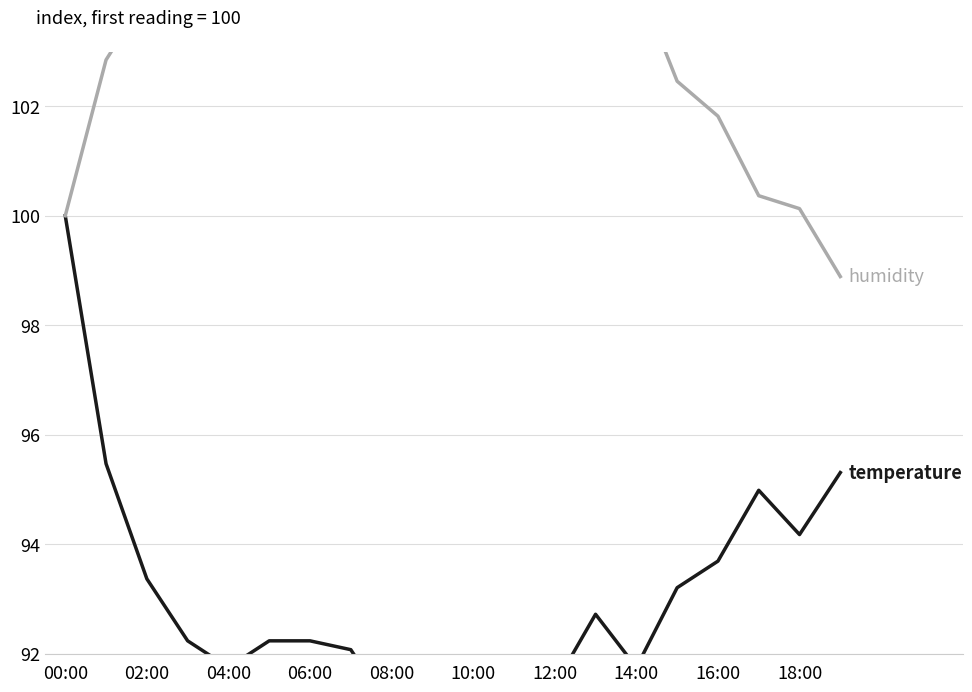

List the labels in order of humidity value, largest first.

18:00, 10, 16:00, 14:00, 11, 12, 12:00, 10:00, 14, 08:00, 06:00, 04:00, 13, 02:00, 15, 16, 17, 18, 00:00, 19